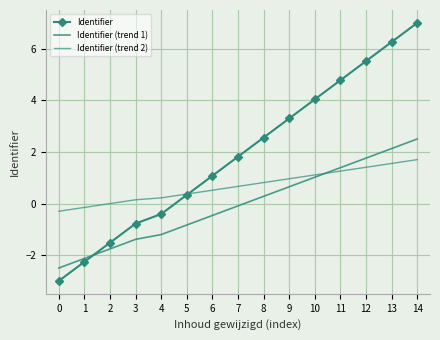

The value of Identifier (trend 2) at 11 is 0.8. True or false?

False